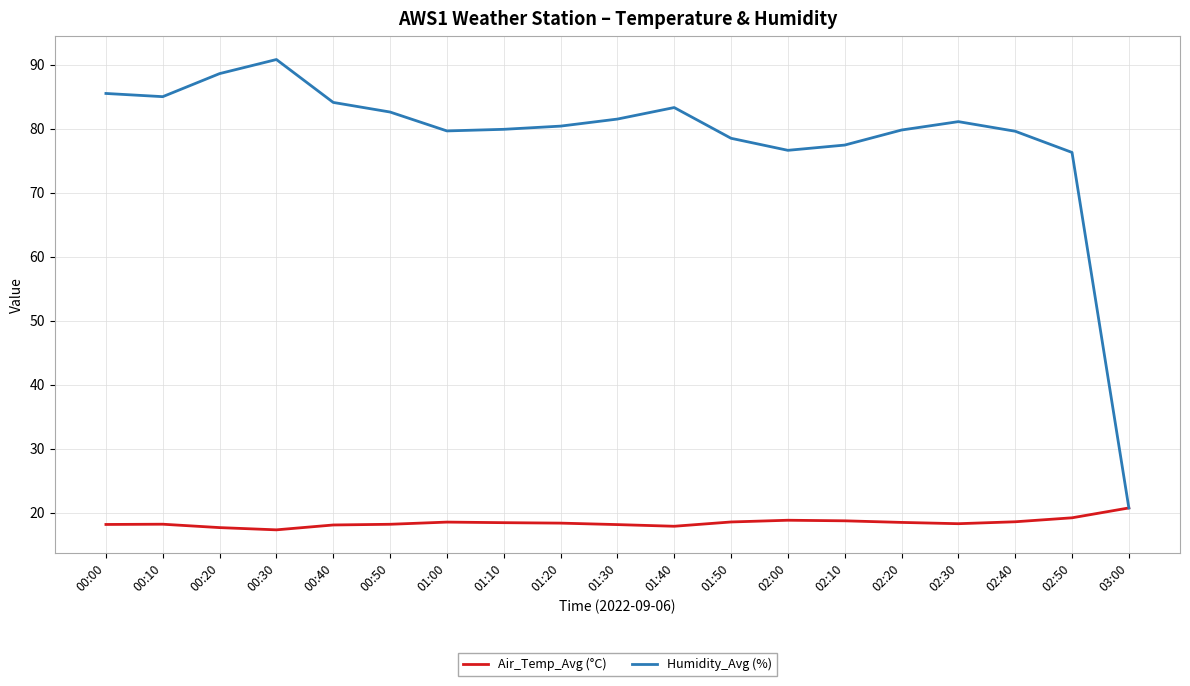

At which label does Humidity_Avg (%) first exceed 80?

00:00